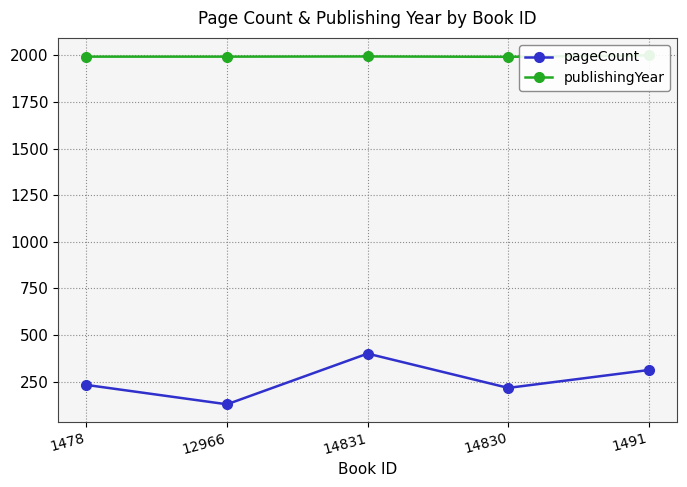

Where does the pageCount series first go above 232?

14831